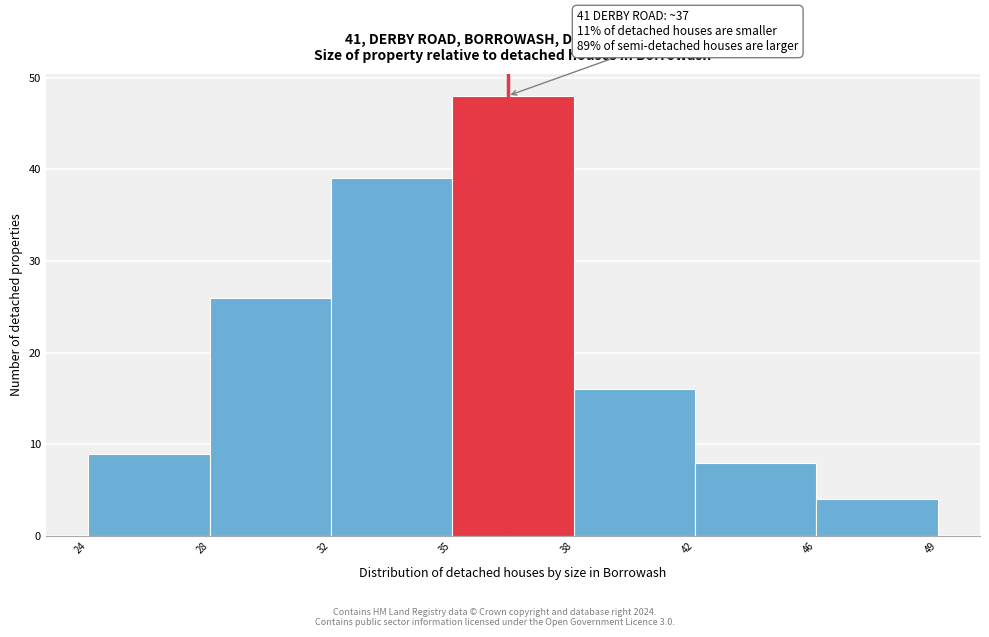

Reading left to right, transcribe all the data shown in this chart.

24=9	28=26	32=39	35=48	38=16	42=8	46=4